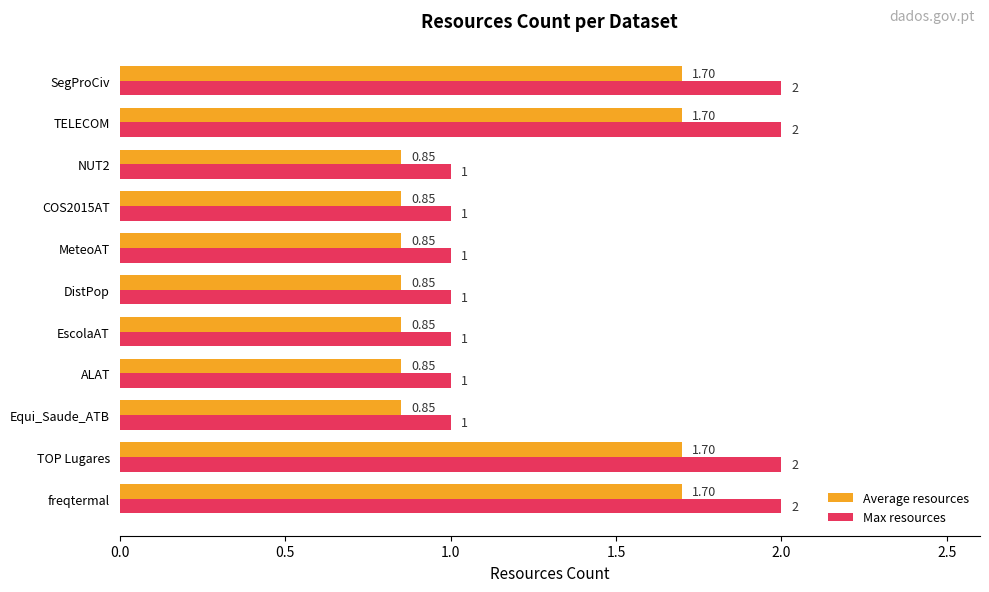

At ALAT, list the series in order from smallest to largest.

Average resources, Max resources